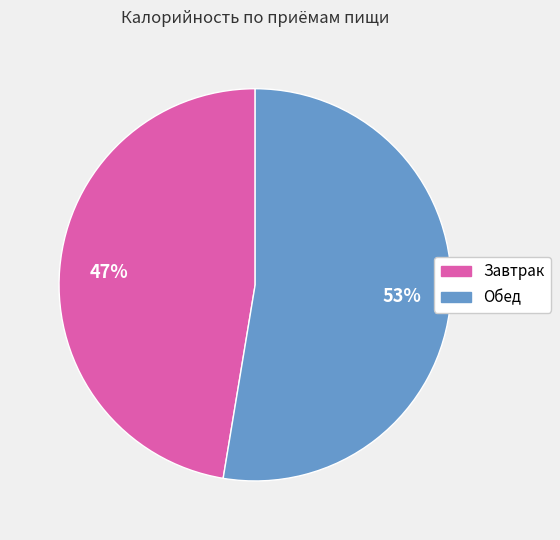

To the nearest percent, what is the average slice percentage?

50%